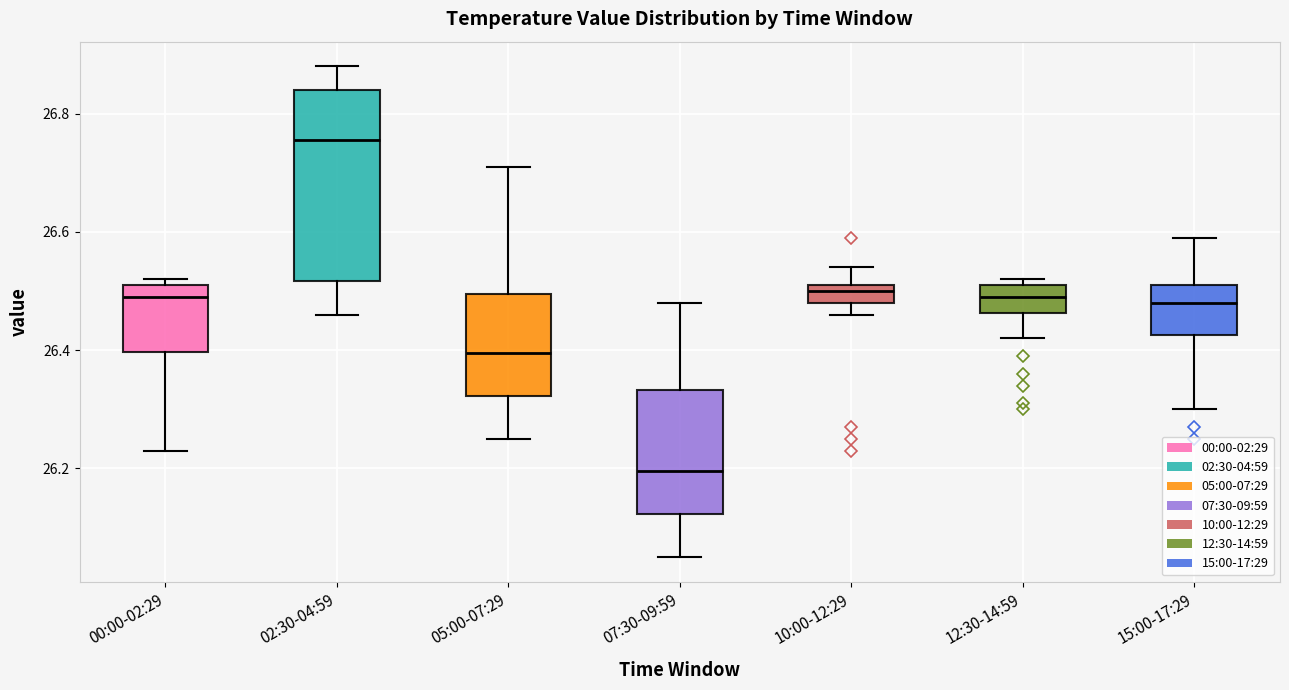

Reading left to right, read every box against the y-axis: the position of its median line, the range the box covers, and the ends of its whiskers. The values are not printed on the chart, so give them approximately, as read against the axis.

00:00-02:29: median 26.50, box 26.40 to 26.52, whiskers 26.24 to 26.52 (just above the box's upper edge)
02:30-04:59: median 26.76, box 26.52 to 26.84, whiskers 26.46 to 26.88
05:00-07:29: median 26.40, box 26.32 to 26.50, whiskers 26.26 to 26.72
07:30-09:59: median 26.20, box 26.12 to 26.34, whiskers 26.06 to 26.48
10:00-12:29: median 26.50, box 26.48 to 26.52, whiskers 26.46 to 26.54
12:30-14:59: median 26.50, box 26.46 to 26.52, whiskers 26.42 to 26.52 (just above the box's upper edge)
15:00-17:29: median 26.48, box 26.42 to 26.52, whiskers 26.30 to 26.60